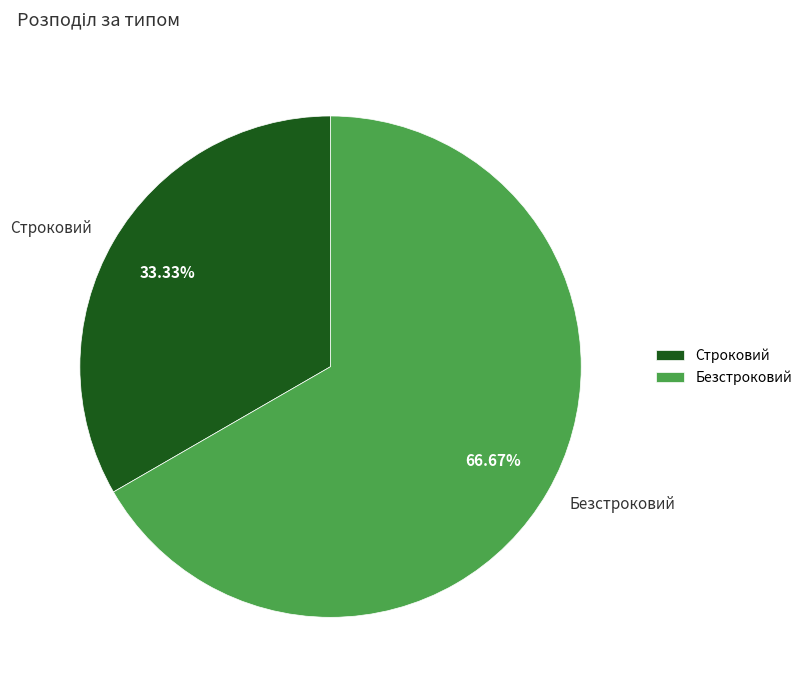

Does Строковий account for over 50% of the chart?

No